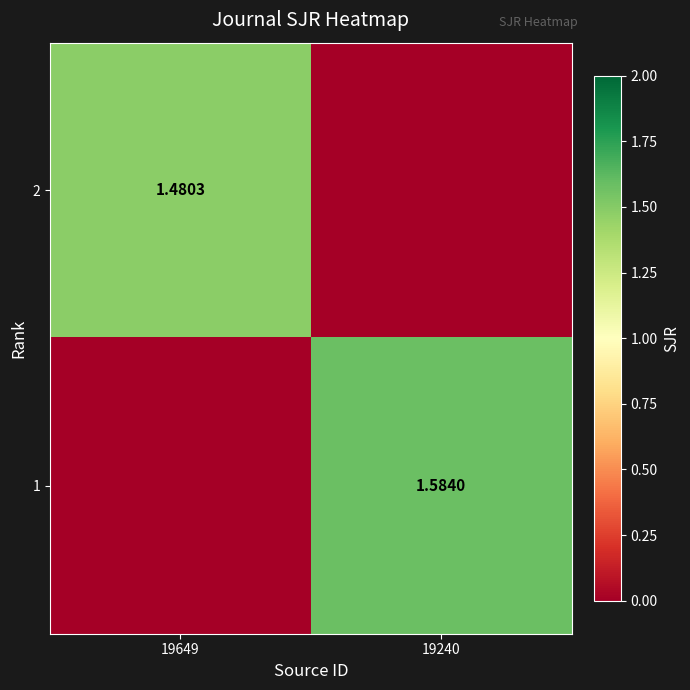

What is the total value across all series at 19240?

1.6